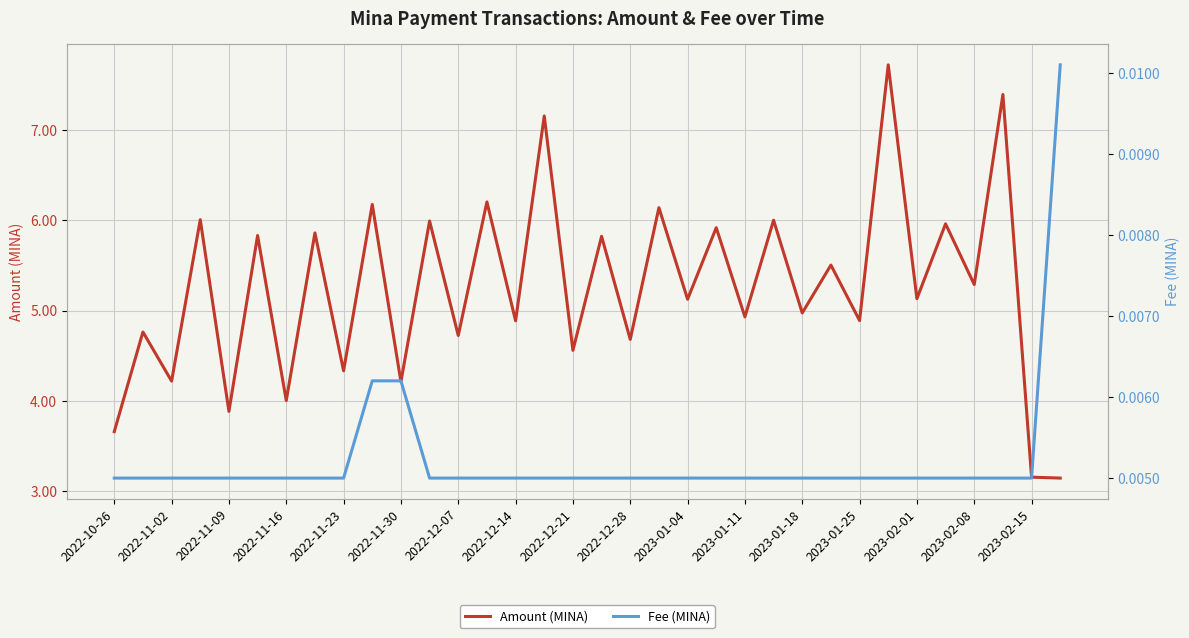

What are all the series names shown in the legend?

Amount (MINA), Fee (MINA)